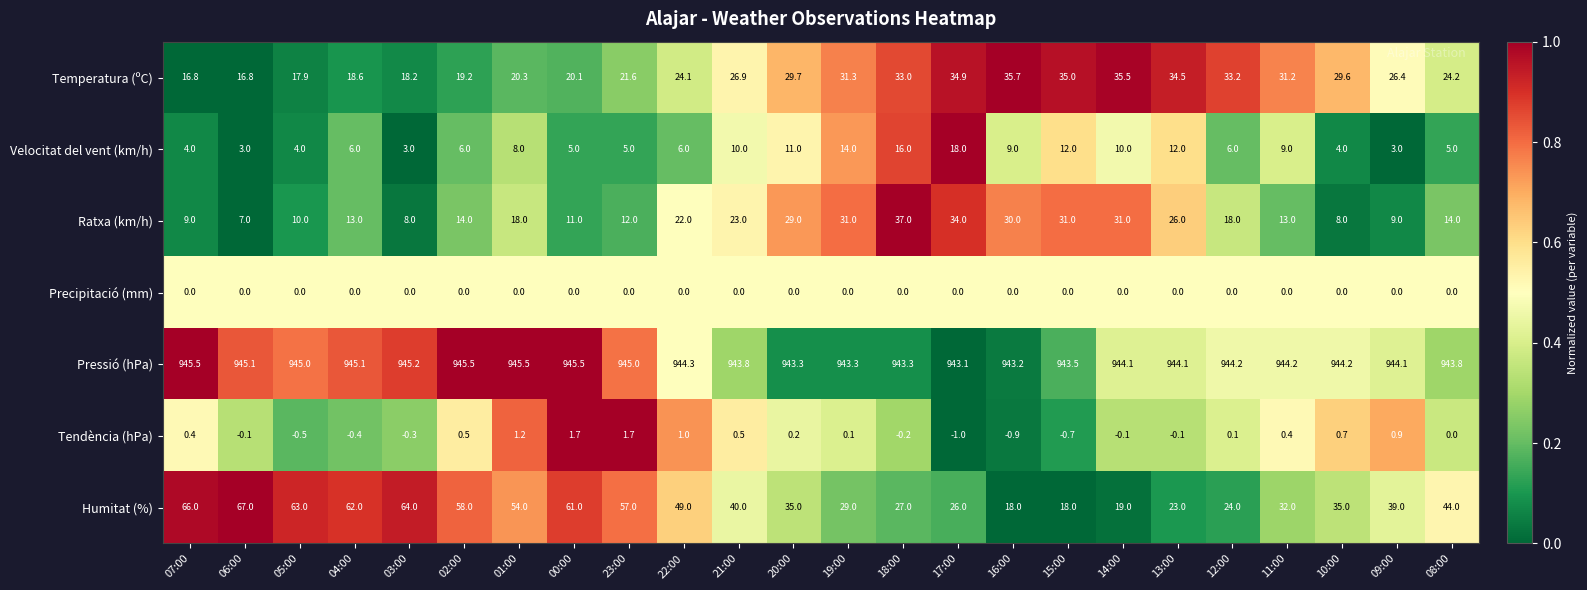

The Tendència (hPa) series shows 0.1 at 07:00. True or false?

False